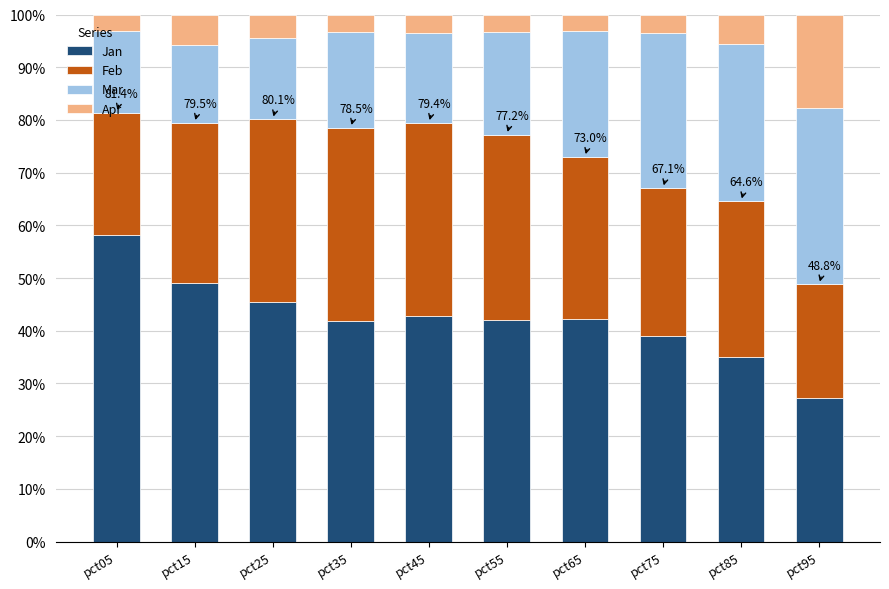

What is the lowest value of the Jan series?

27.2